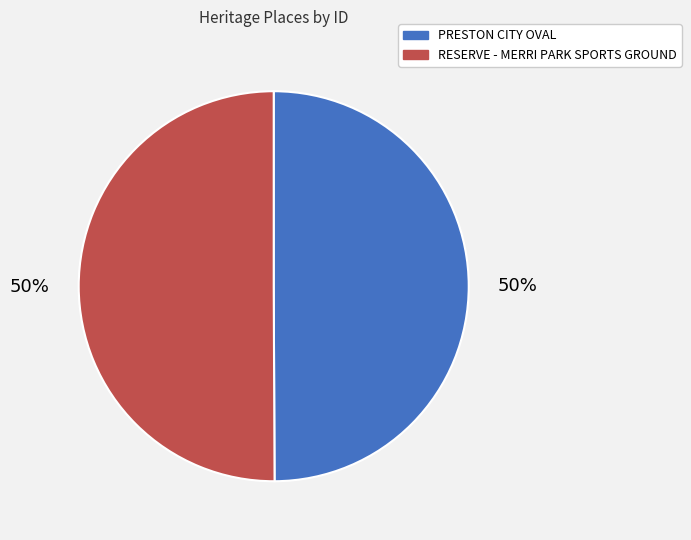

The PRESTON CITY OVAL slice represents 39% of the pie. True or false?

False